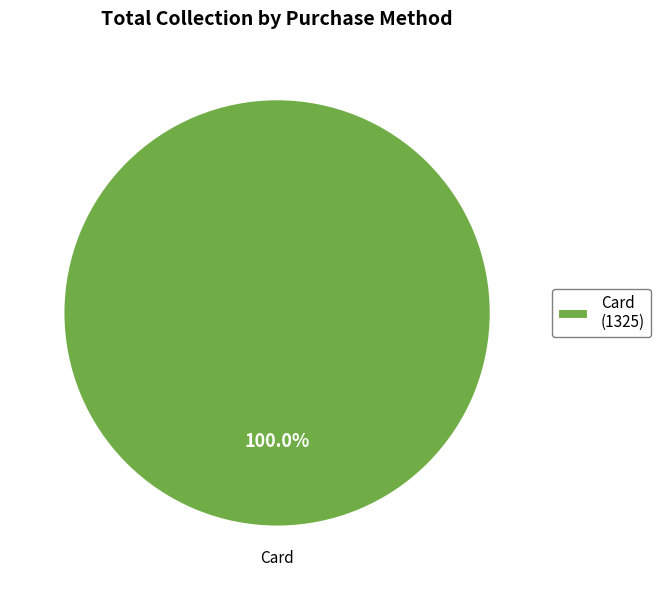

How many segments does this pie chart have?

1